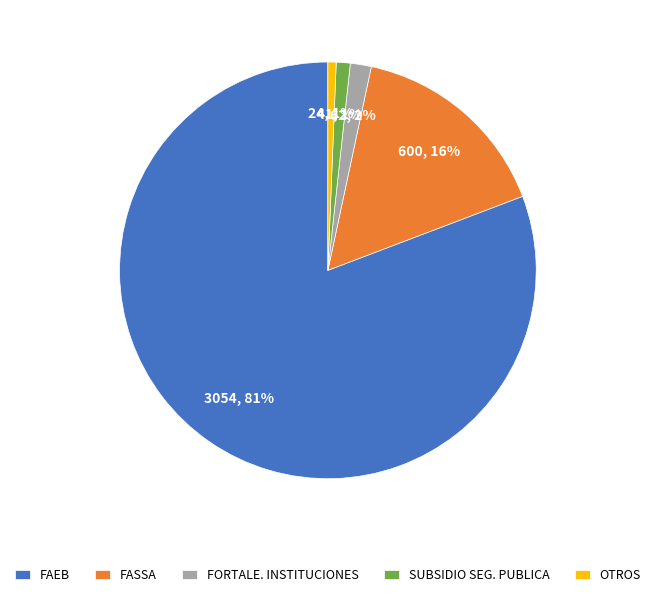

Which slice represents more than half of the pie?

FAEB